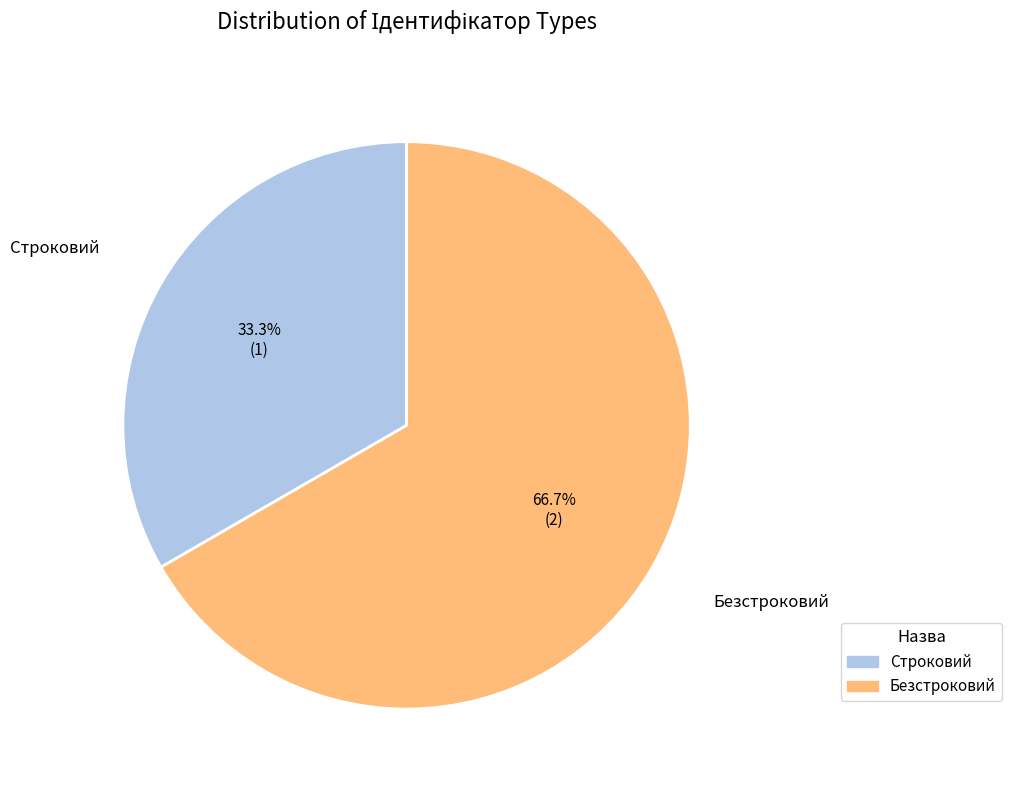

To the nearest percent, what is the difference between the Строковий and Безстроковий slice percentages?

33%